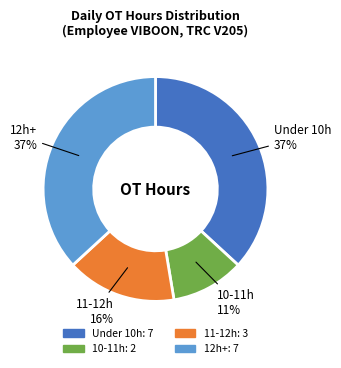

Is there a majority slice in this chart?

No